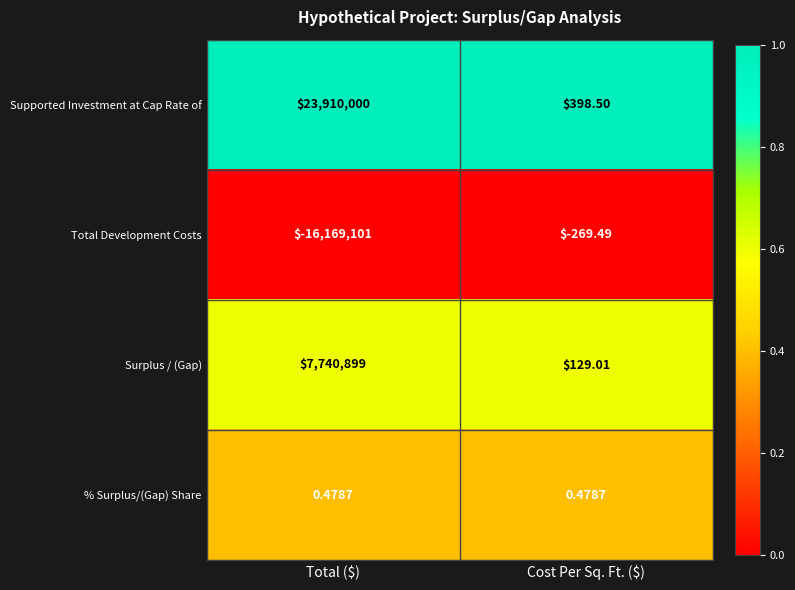

Which series has the largest total across all categories?

Supported Investment at Cap Rate of